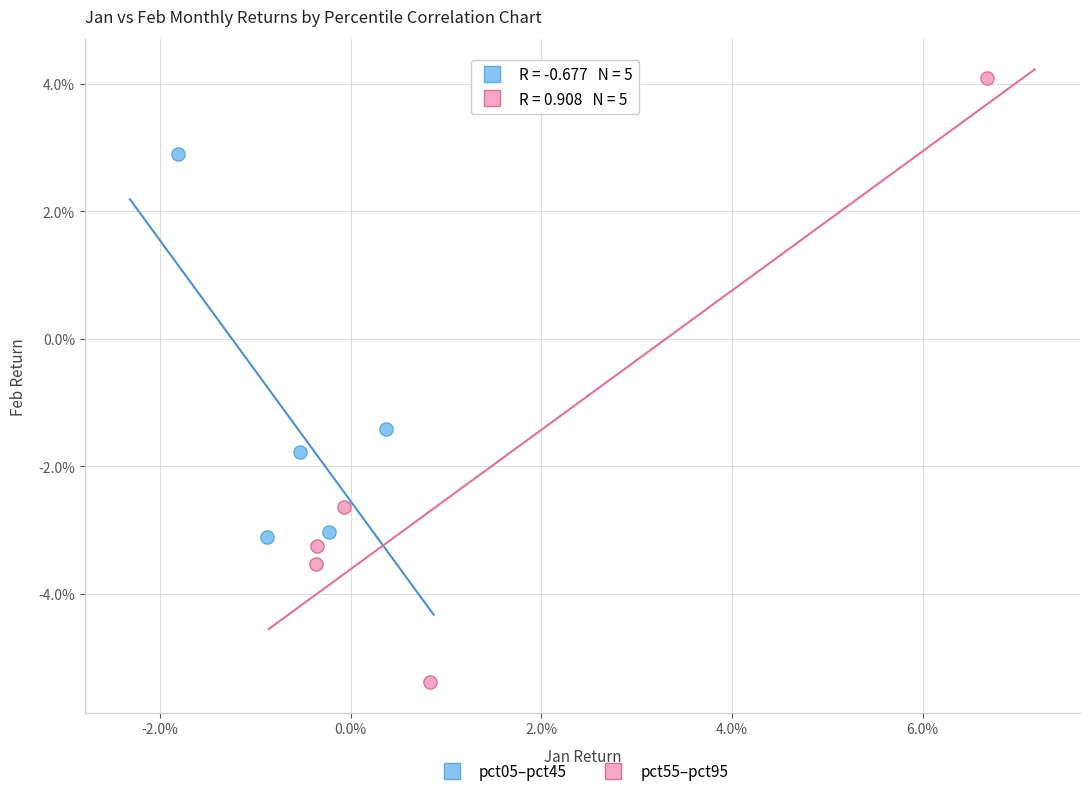

Which series contains the lowest Y value?

pct55–pct95